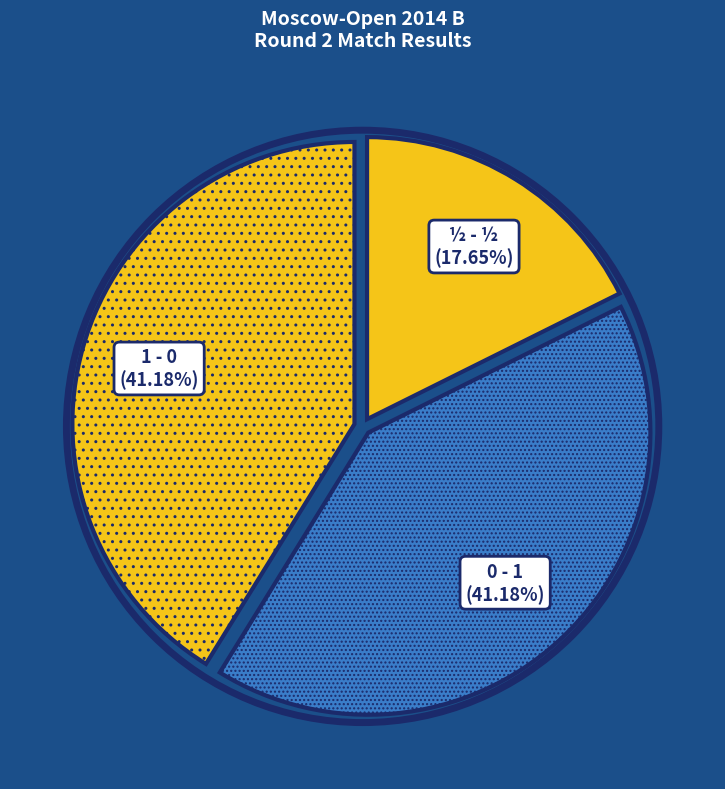

True or false: 0 - 1 accounts for 19% of the total.

False